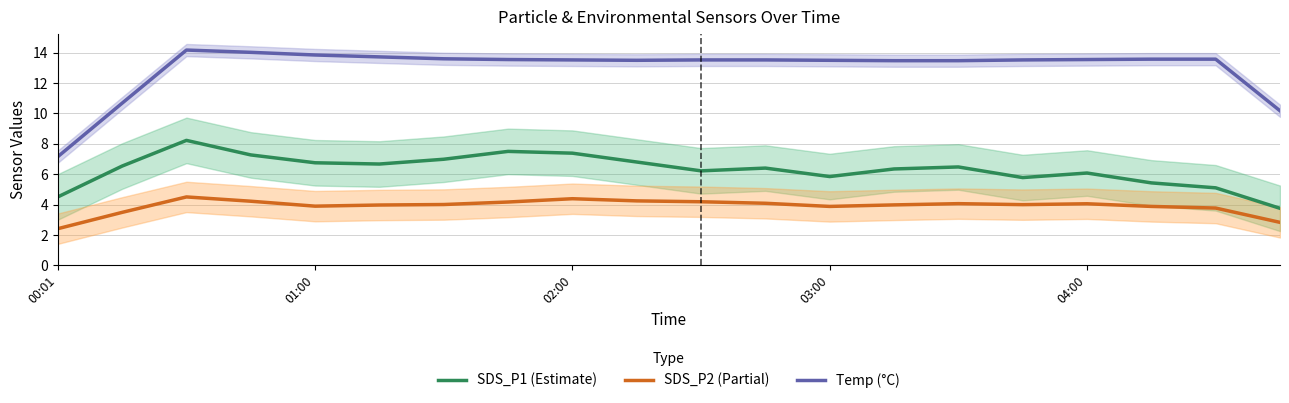

What is the lowest value of the SDS_P1 (Estimate) series?

3.8